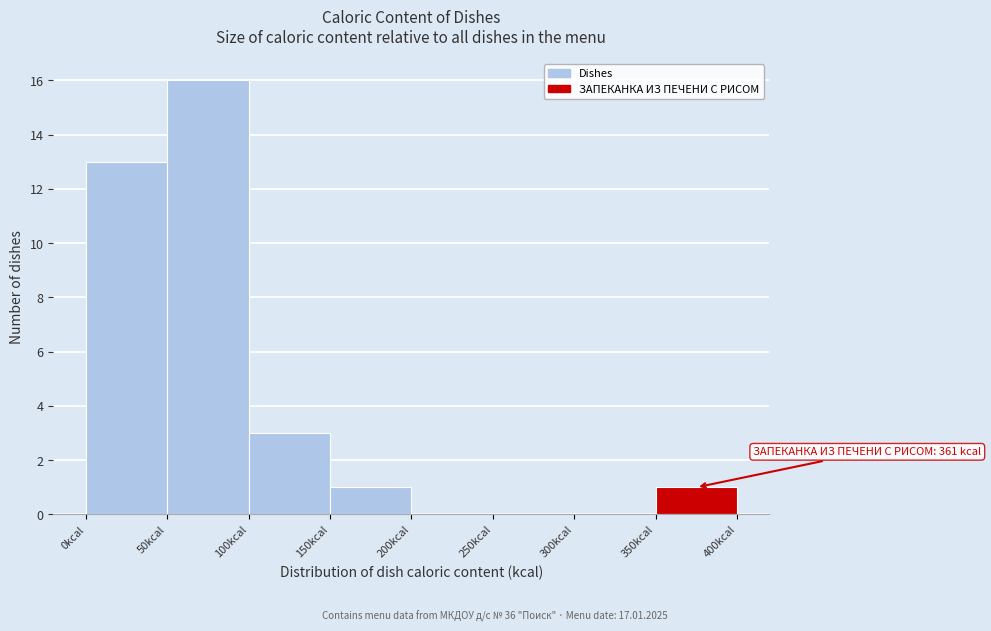

Which range on the x-axis has the tallest bar?

50 to 100